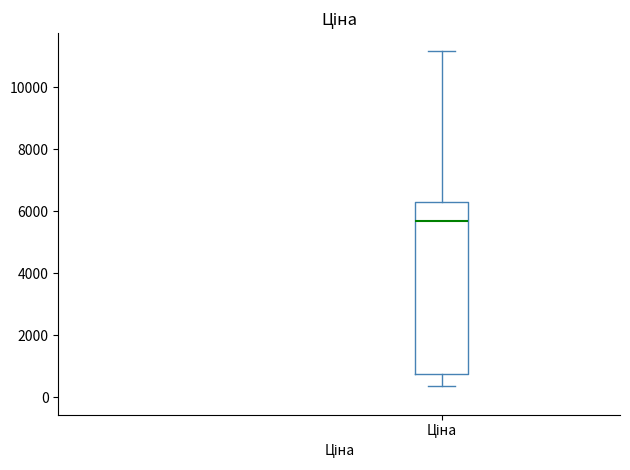

Transcribe this box plot: give where the median line is, the range the box spans, and where the two whiskers end, as read against the y-axis. The values are not printed on the chart, so give them approximately, as read against the axis.

median 5600, box 800 to 6400, whiskers 400 to 11200